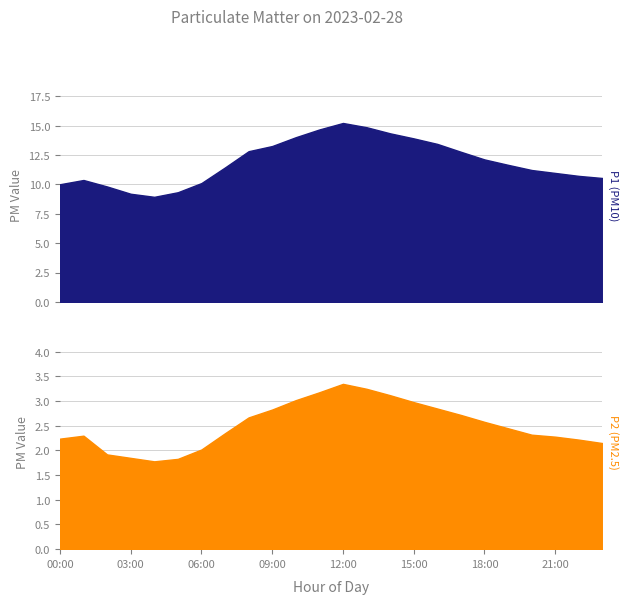

At which category does P1 reach its first local peak?

01:00